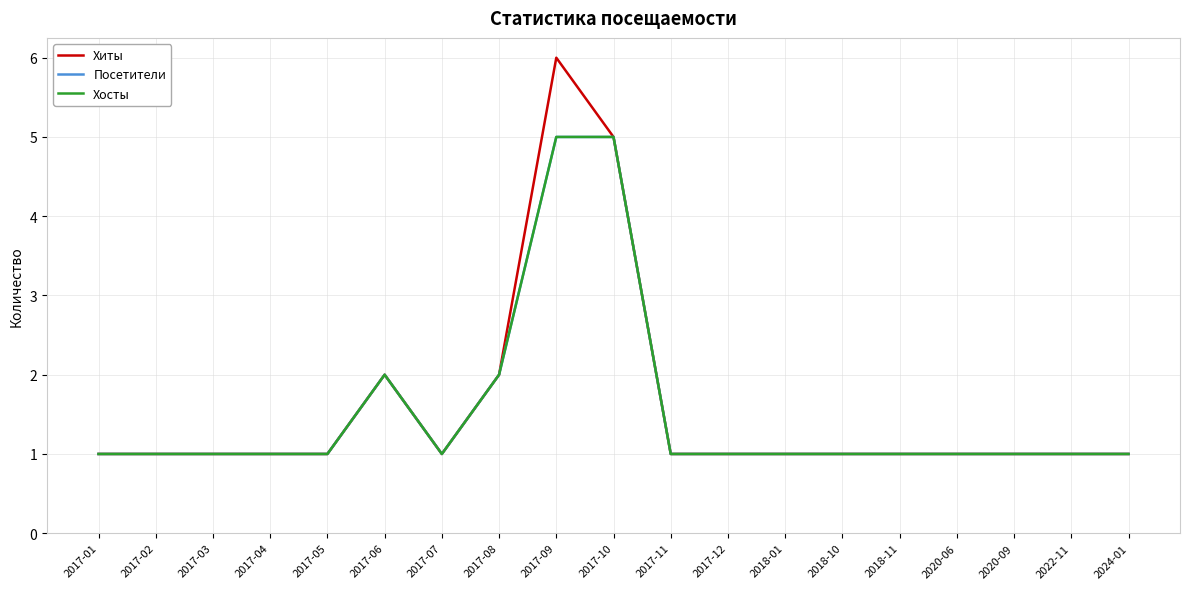

Is it true that Посетители equals 1 at 2017-03?

True